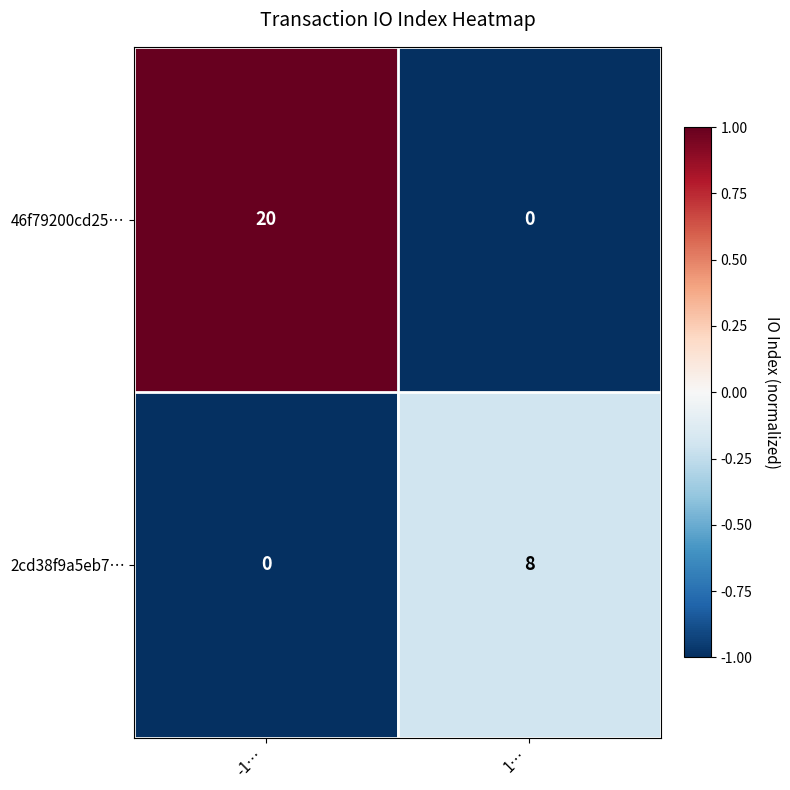

Reading right to left, transcribe all the data shown in this chart.

46f79200cd25…: 1…=0	-1…=20
2cd38f9a5eb7…: 1…=8	-1…=0